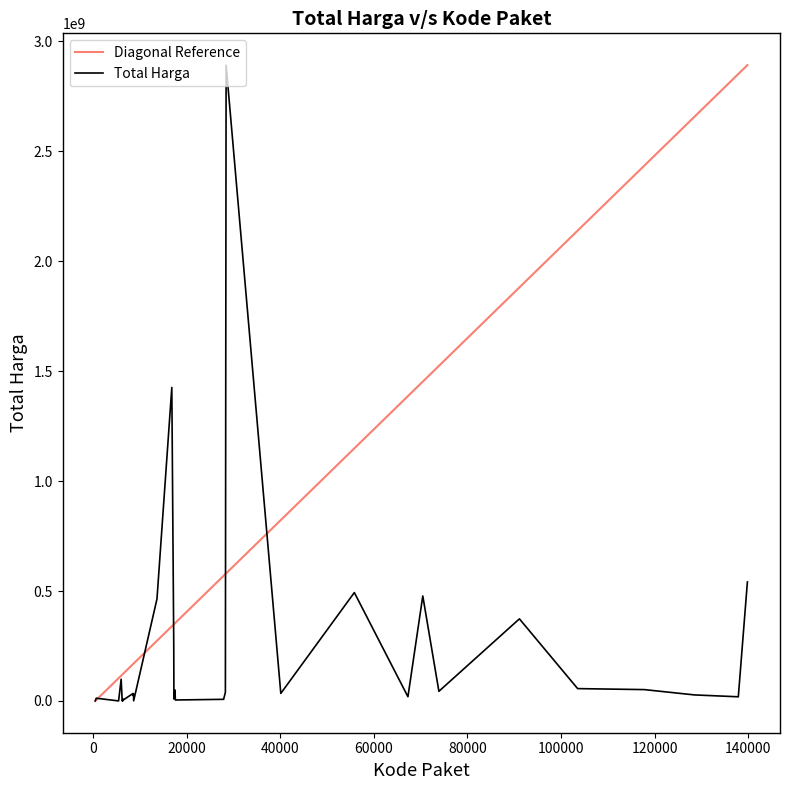

What is the difference between the second highest and minimum values in the Total Harga series?

1425789900